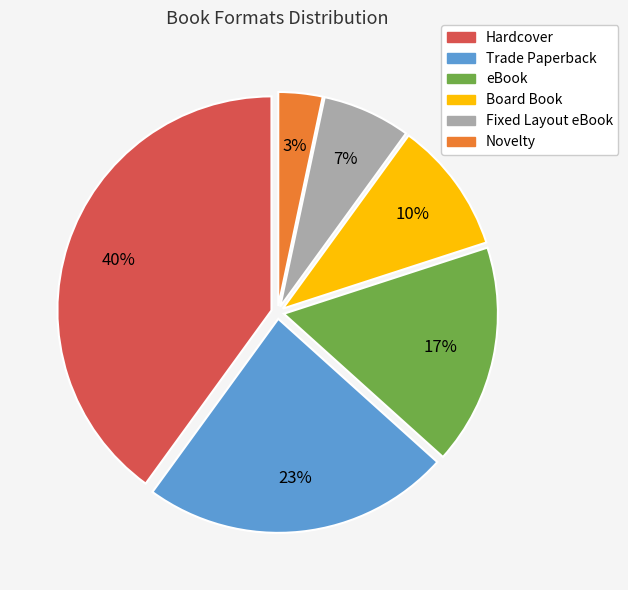

The Board Book slice represents 10% of the pie. True or false?

True